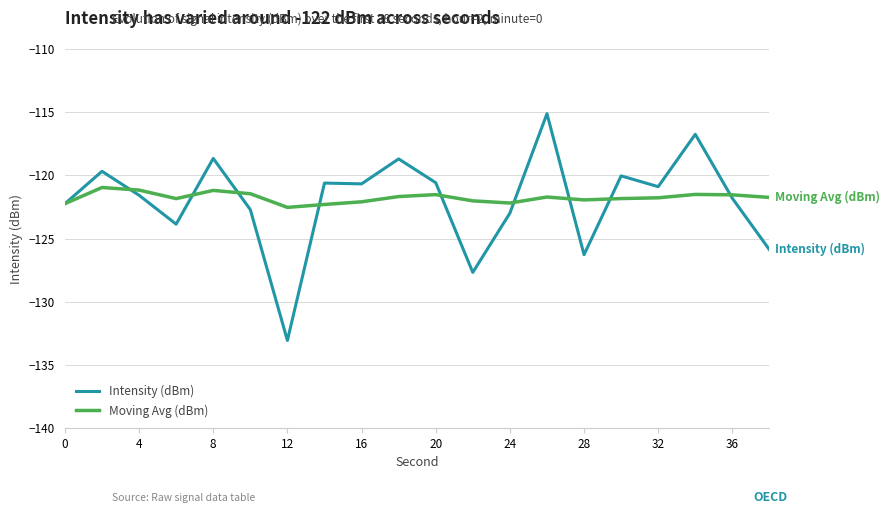

Rank the series by their maximum value, from lowest to highest.

Moving Avg (dBm), Intensity (dBm)